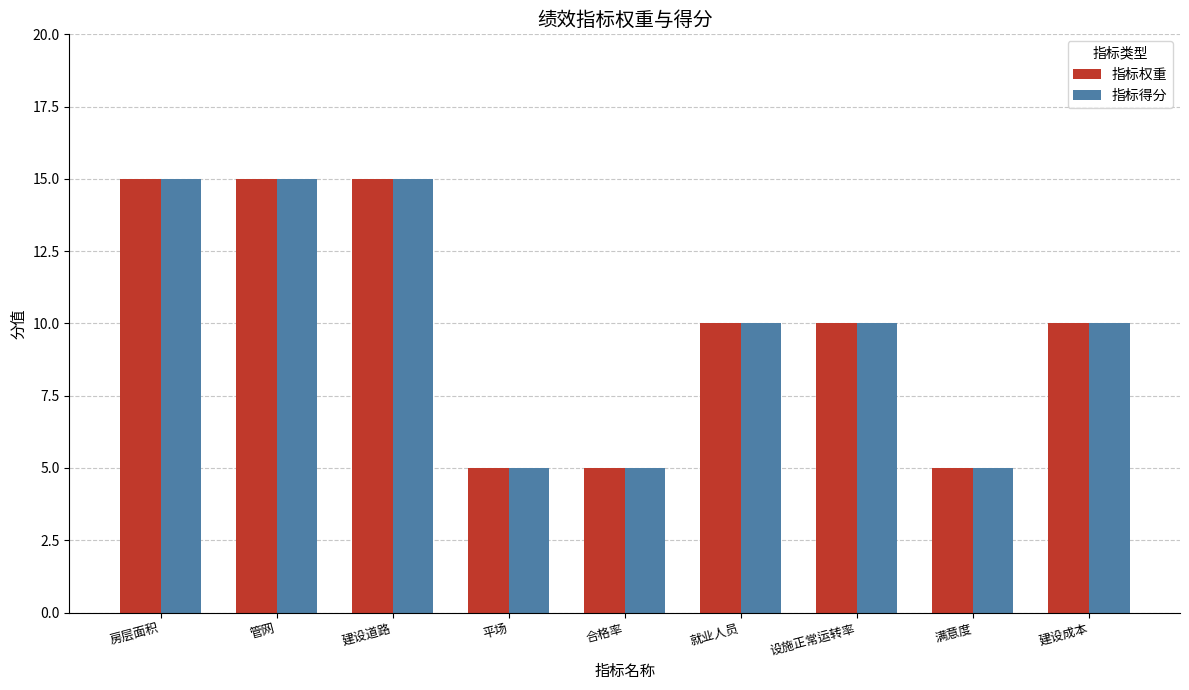

How many data points does each series have?

9